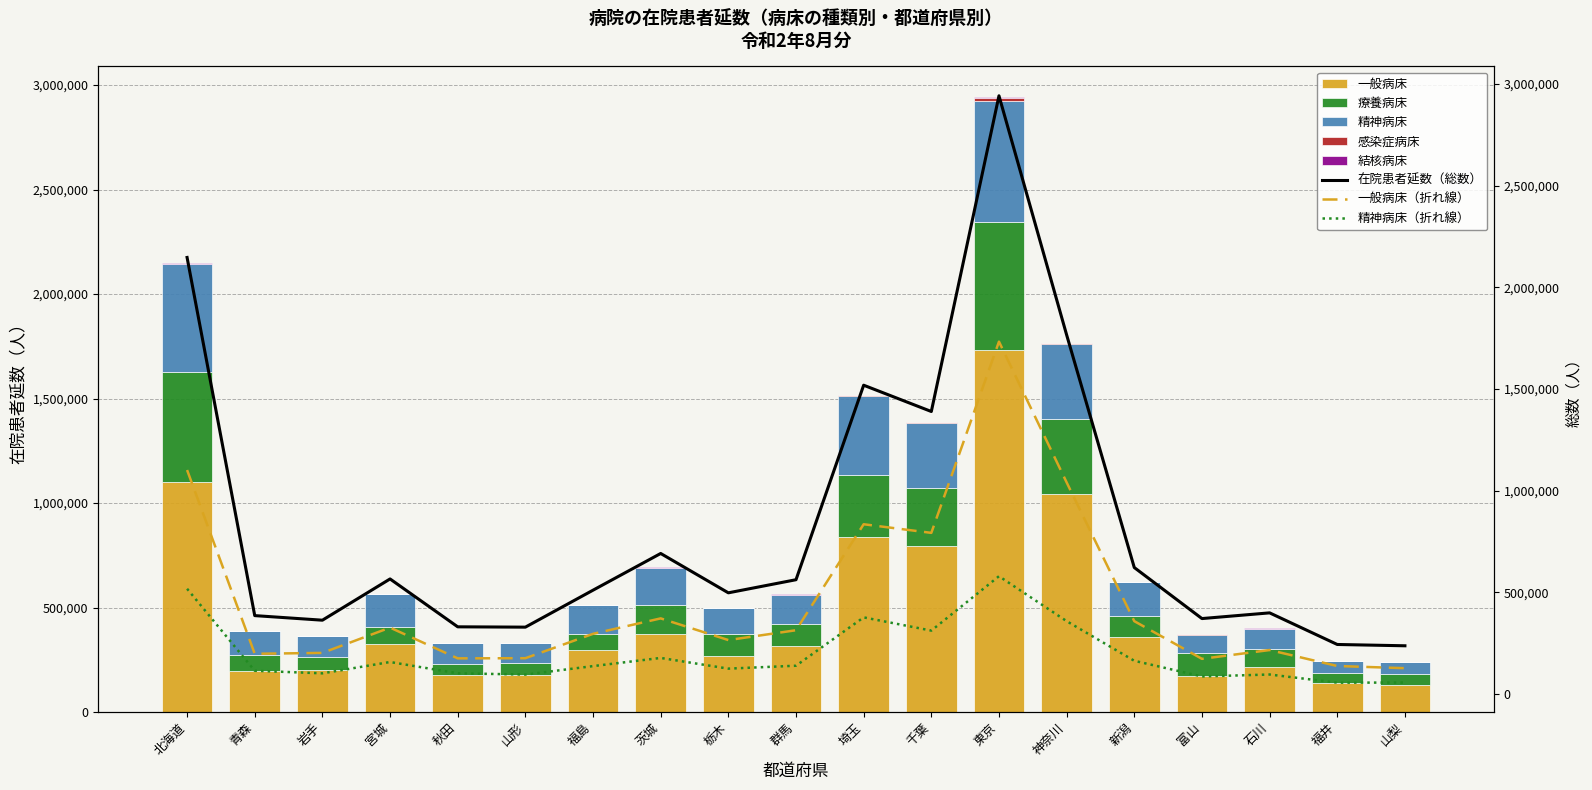

At which category is the sum across all series the highest?

東京